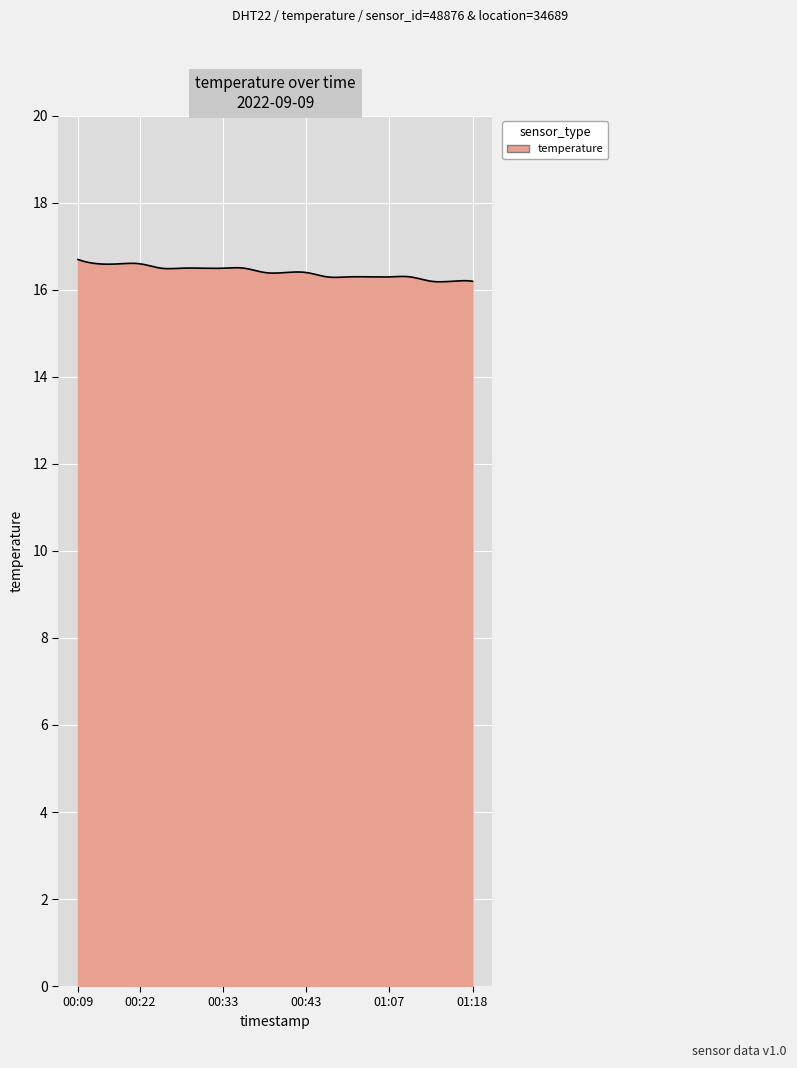

What is the greatest value displayed?

16.7